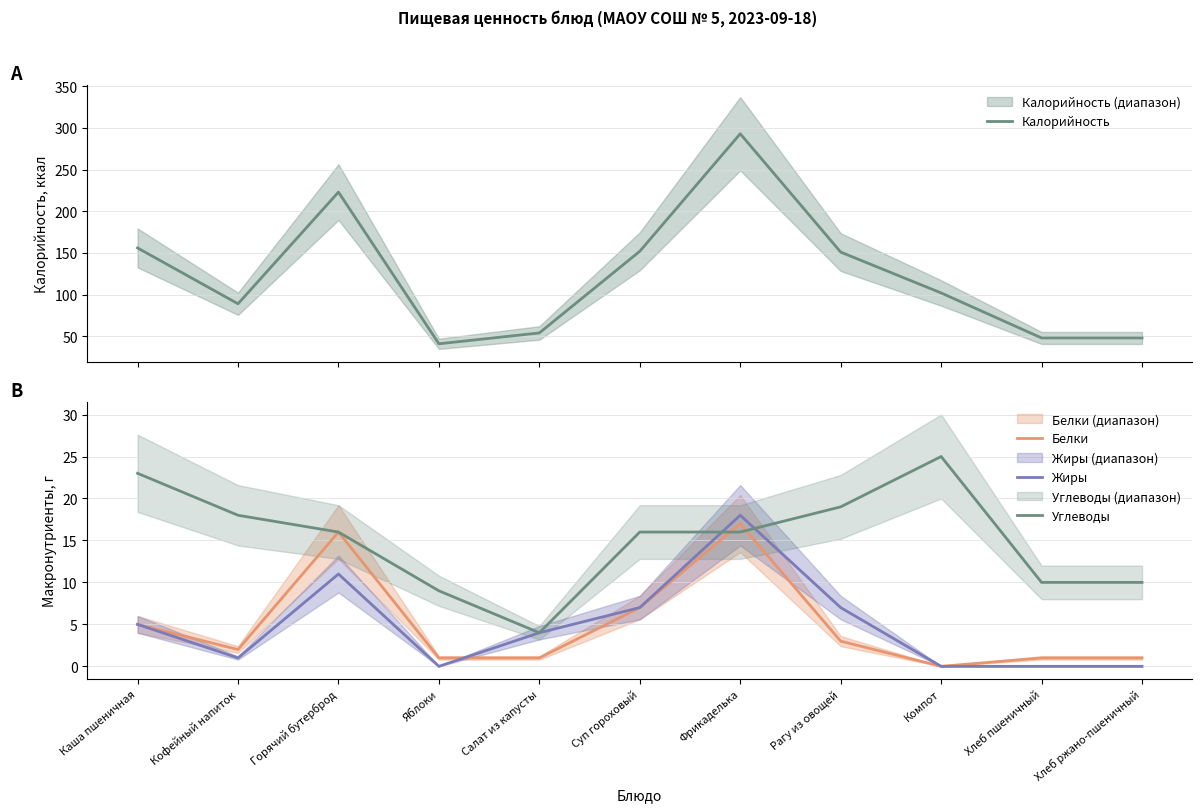

Reading left to right, what are all the values shown in this chart?

Калорийность: 156	89	223	41	54	152	293	151	102	48	48
Белки: 5	2	16	1	1	7	17	3	0	1	1
Жиры: 5	1	11	0	4	7	18	7	0	0	0
Углеводы: 23	18	16	9	4	16	16	19	25	10	10